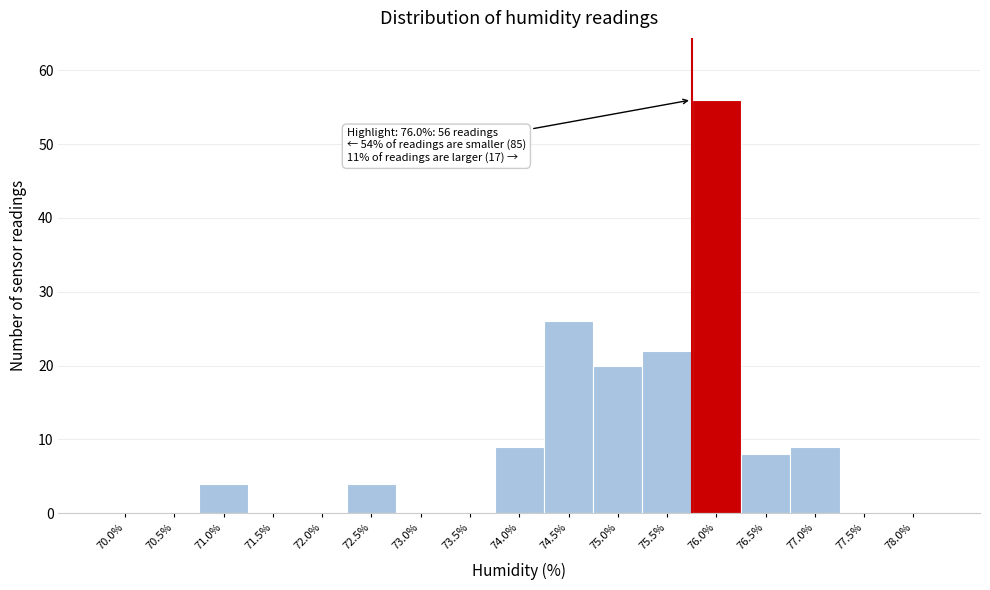

Reading left to right, extract all data points from this chart.

70.0%=0	70.5%=0	71.0%=4	71.5%=0	72.0%=0	72.5%=4	73.0%=0	73.5%=0	74.0%=9	74.5%=26	75.0%=20	75.5%=22	76.0%=56	76.5%=8	77.0%=9	77.5%=0	78.0%=0